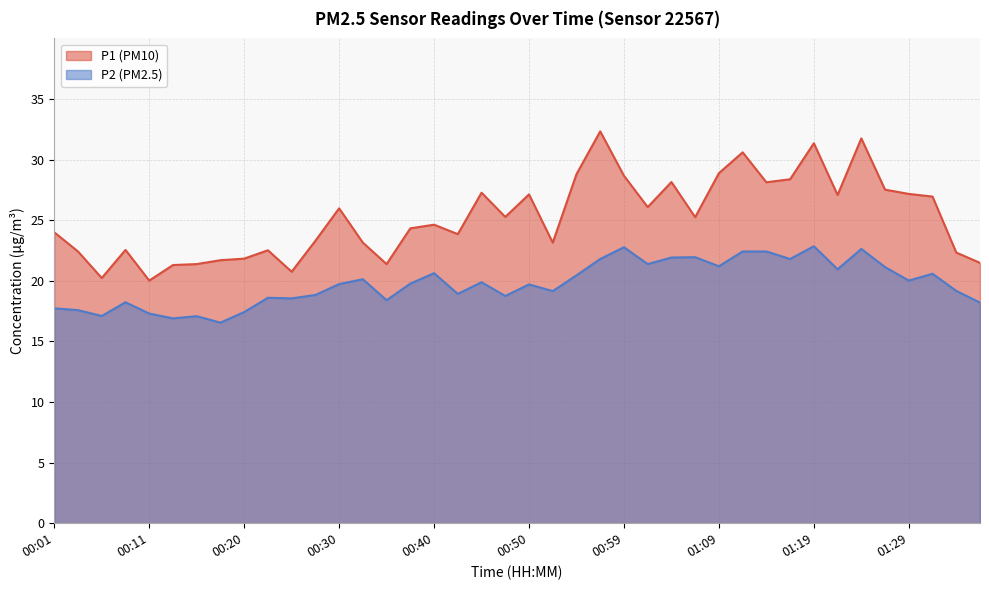

List the series in order of their peak value, highest first.

P1 (PM10), P2 (PM2.5)